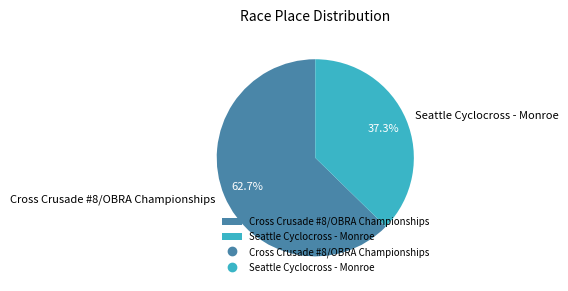

Approximately how many times larger is the value at Seattle Cyclocross - Monroe compared to Cross Crusade #8/OBRA Championships?

0.6